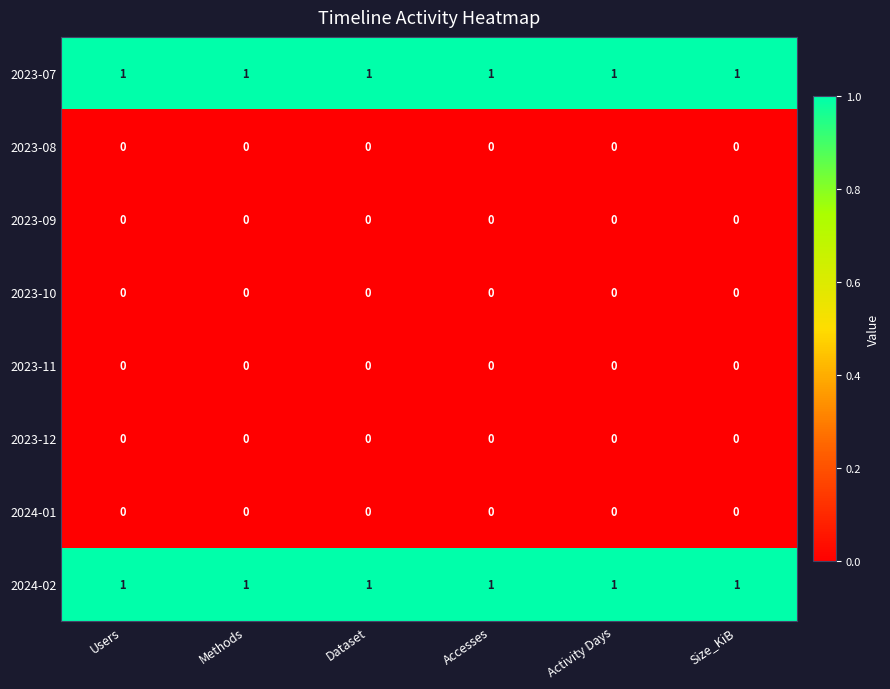

What is the total value across all series at Methods?

2